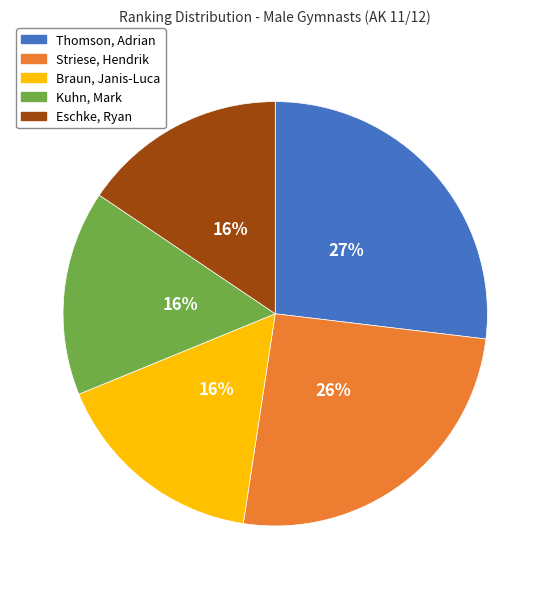

Does Braun, Janis-Luca represent more than half of the total?

No